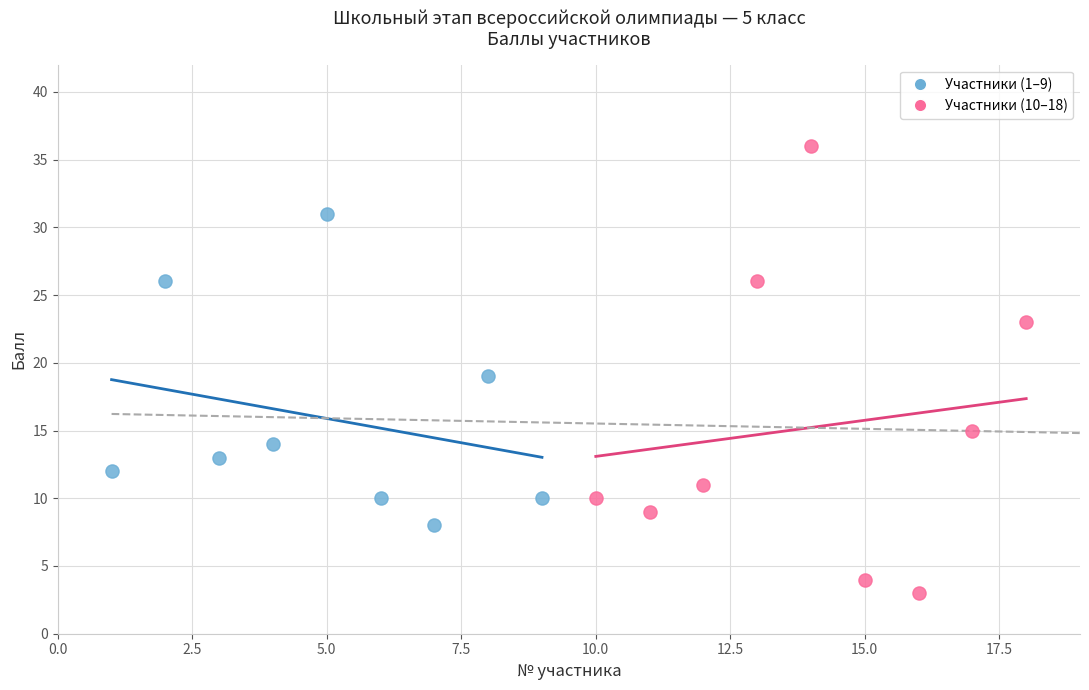

Which series reaches the maximum Y coordinate?

Участники (10–18)